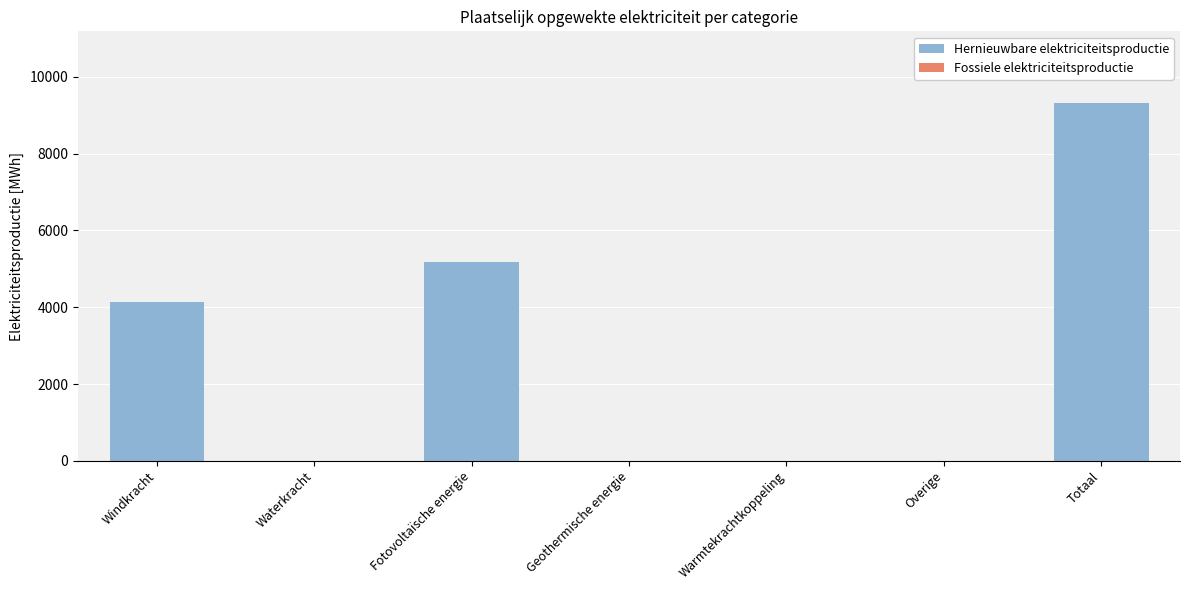

What is the sum of the values at Totaal and Fotovoltaïsche energie?

14510.3